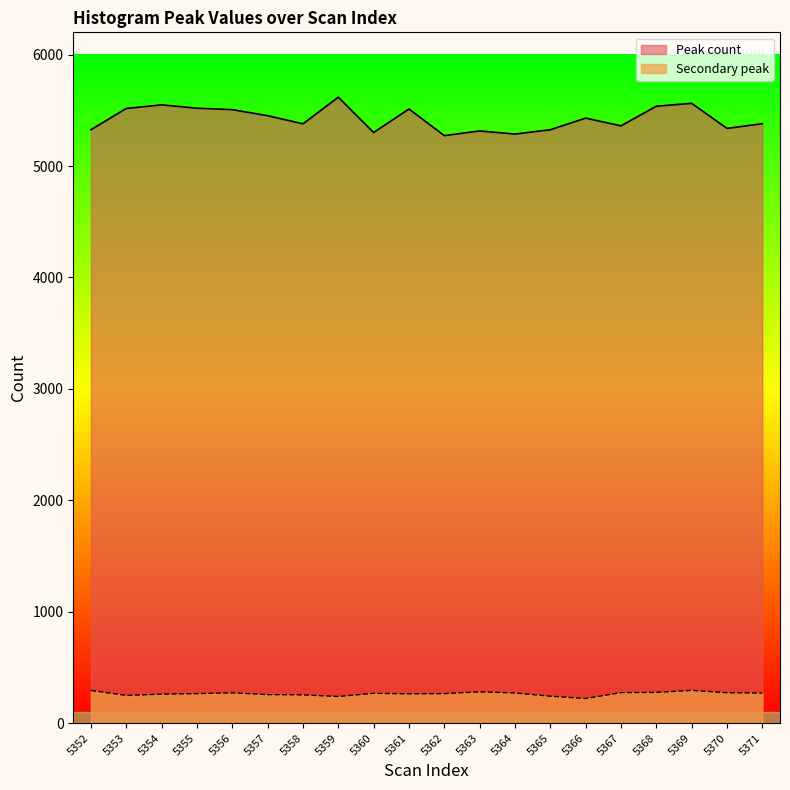

What is the total value across all series at 5352?

5620